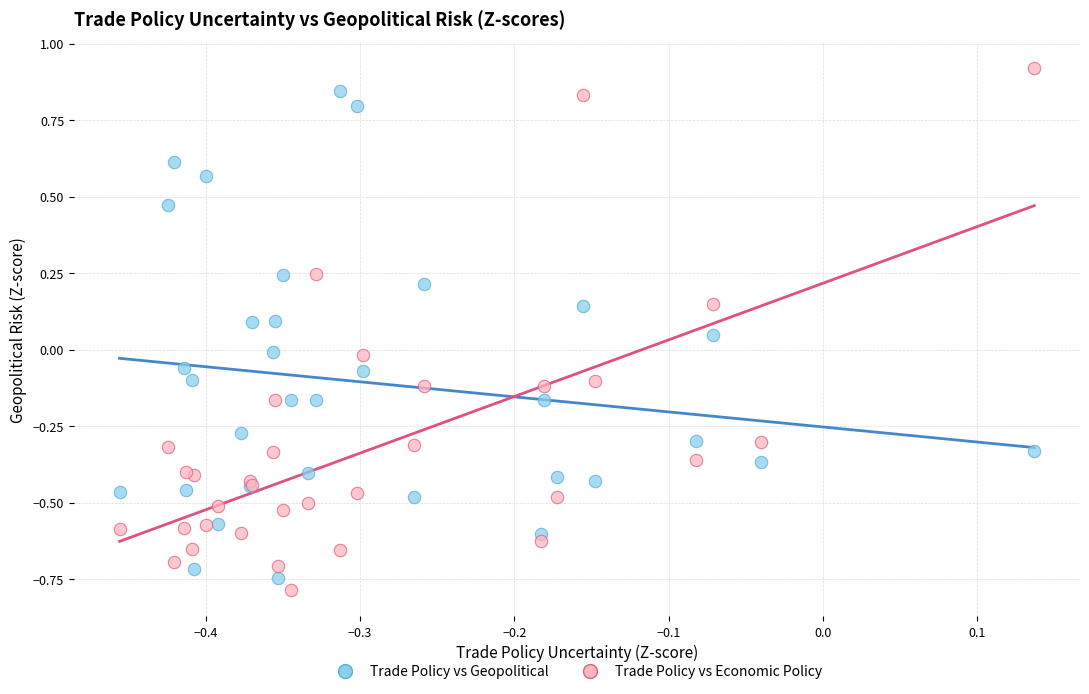

What are all the series names shown in the legend?

Trade Policy vs Geopolitical, Trade Policy vs Economic Policy